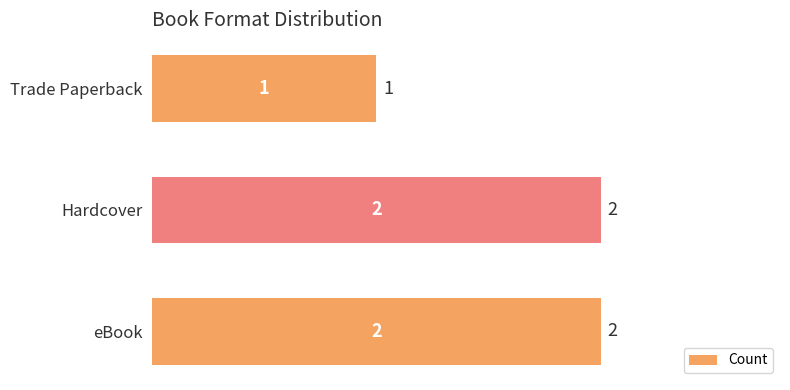

Is it true that the value at eBook is 1?

False